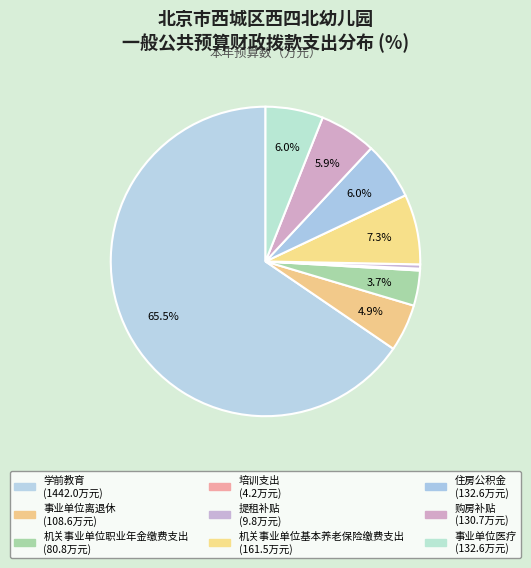

Is the sum of 学前教育 and 住房公积金 greater than half?

Yes